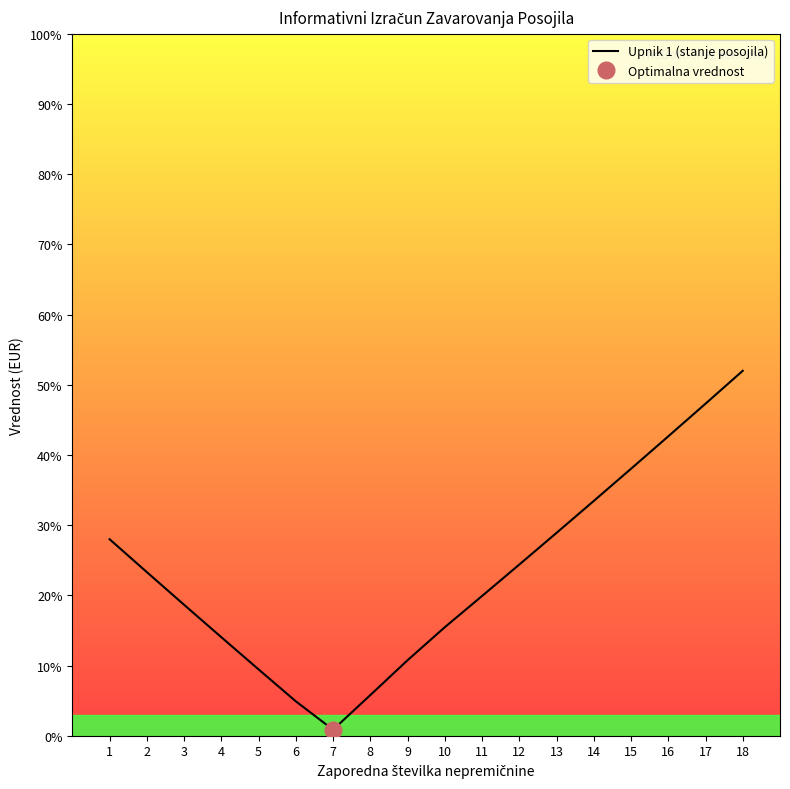

What is the sum of the values at 3 and 17?

66.0